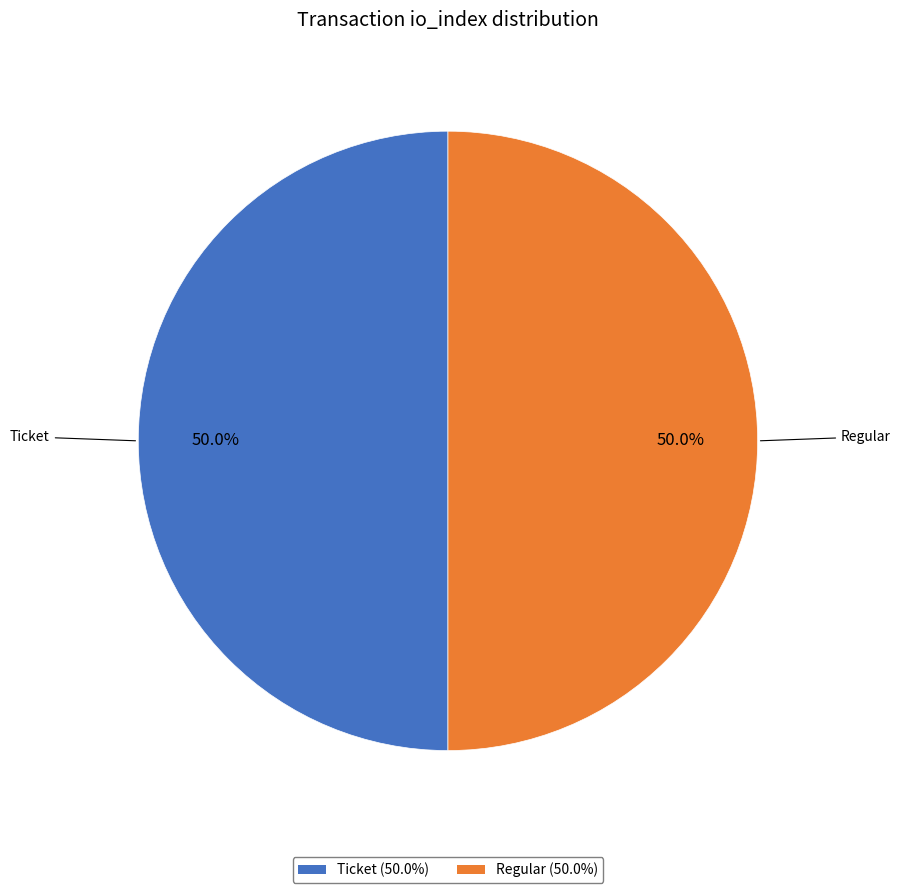

To the nearest percent, what is the average slice percentage?

50%